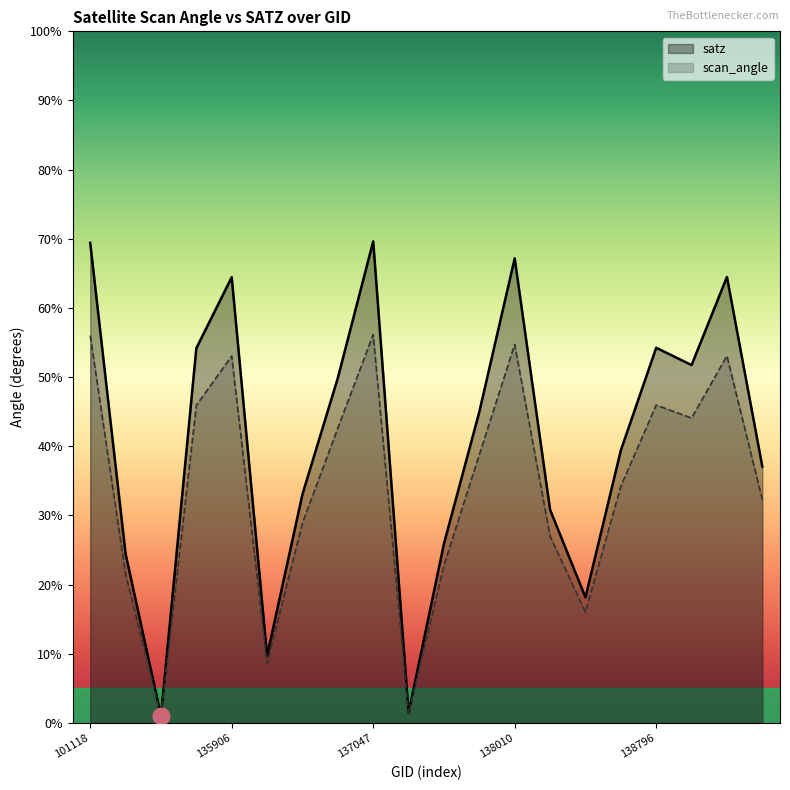

What value does the satz series have at 138408?

18.2